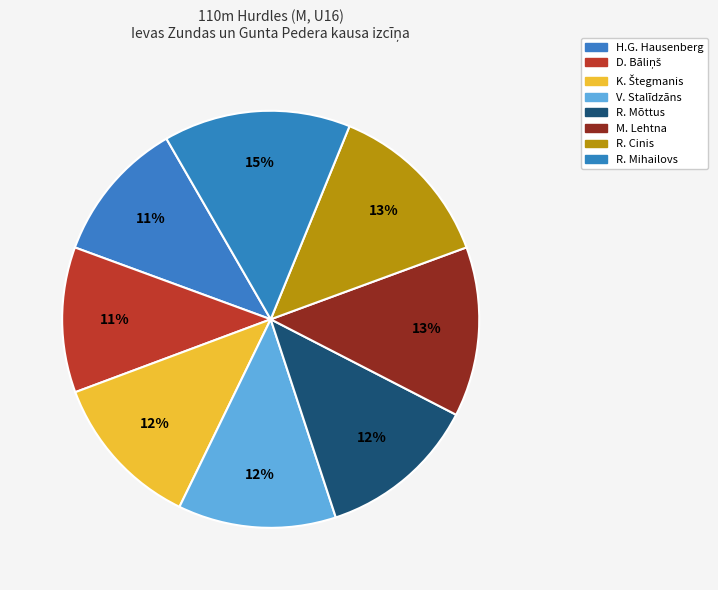

How many segments does this pie chart have?

8